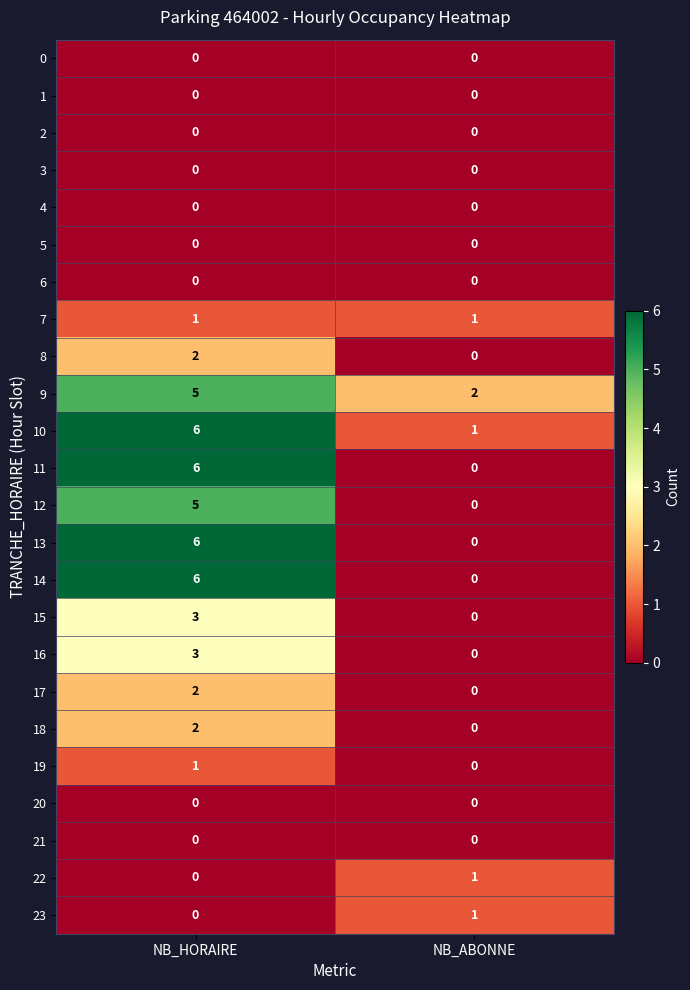

At which category is the sum across all series the highest?

NB_HORAIRE